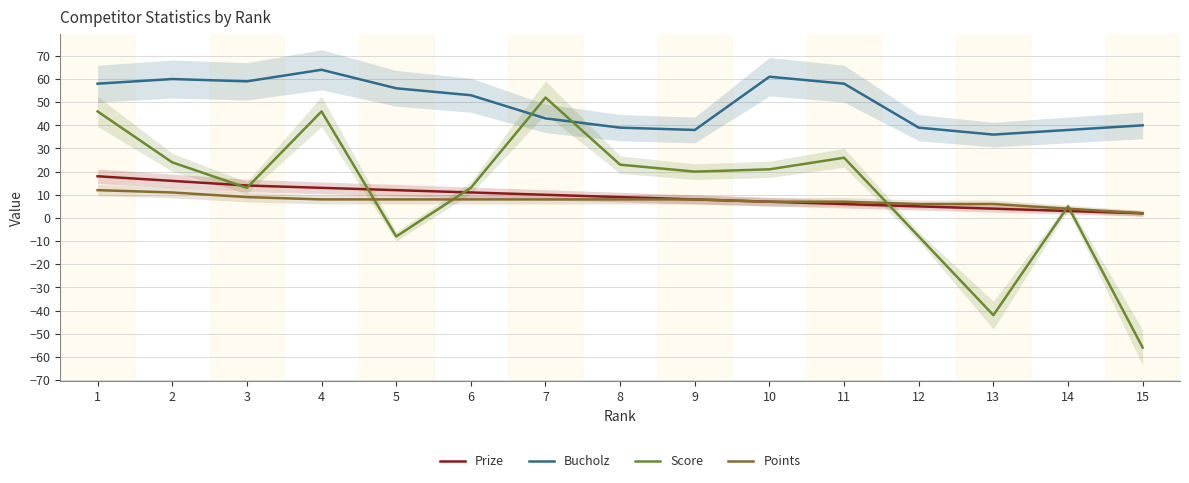

Reading left to right, transcribe all the data shown in this chart.

Prize: 1=18	2=16	3=14	4=13	5=12	6=11	7=10	8=9	9=8	10=7	11=6	12=5	13=4	14=3	15=2
Bucholz: 1=58	2=60	3=59	4=64	5=56	6=53	7=43	8=39	9=38	10=61	11=58	12=39	13=36	14=38	15=40
Score: 1=46	2=24	3=13	4=46	5=-8	6=13	7=52	8=23	9=20	10=21	11=26	12=-8	13=-42	14=5	15=-56
Points: 1=12	2=11	3=9	4=8	5=8	6=8	7=8	8=8	9=8	10=7	11=7	12=6	13=6	14=4	15=2